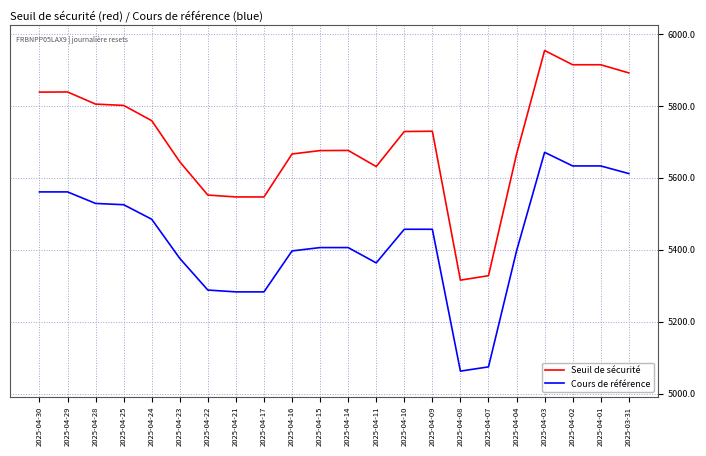

True or false: Seuil de sécurité and Cours de référence cross at least once.

False